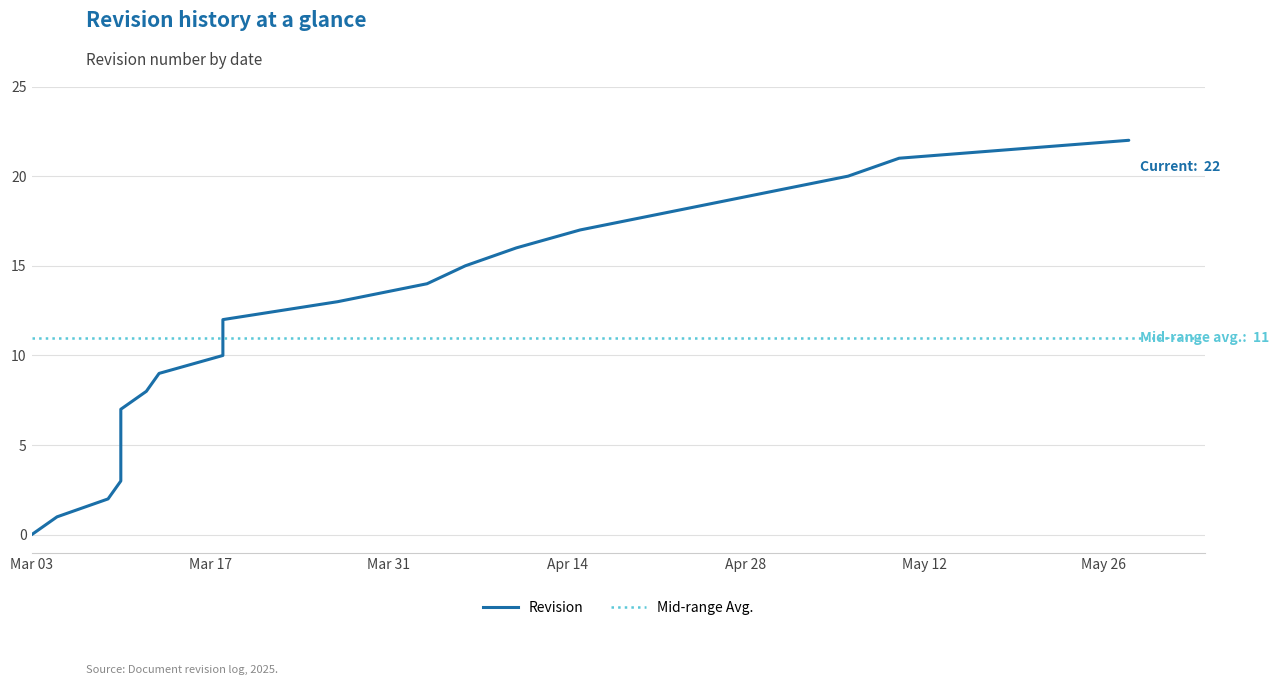

The value at 2025-04-22 is 30. True or false?

False